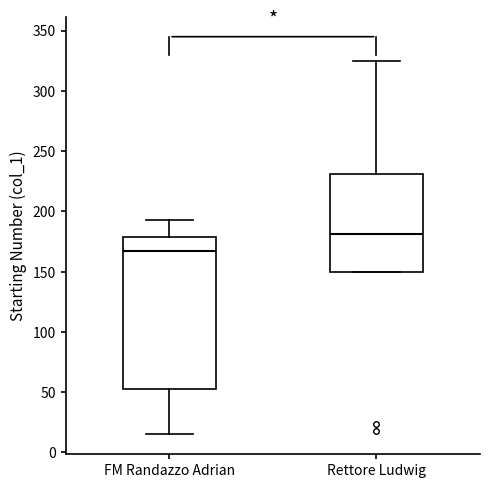

Where is the upper edge of the box for Rettore Ludwig on the y-axis? The values are not printed on the chart, so give them approximately, as read against the axis.

230